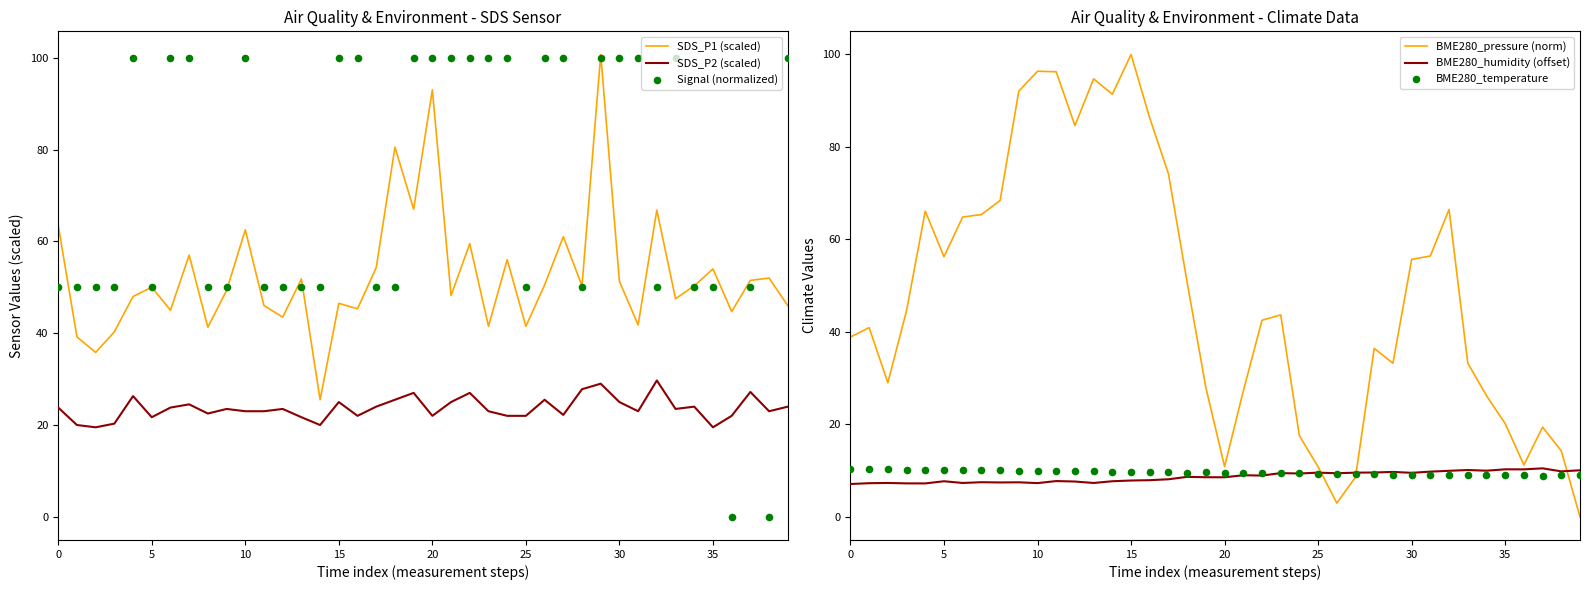

Which series has the largest total across all categories?

Signal (normalized)